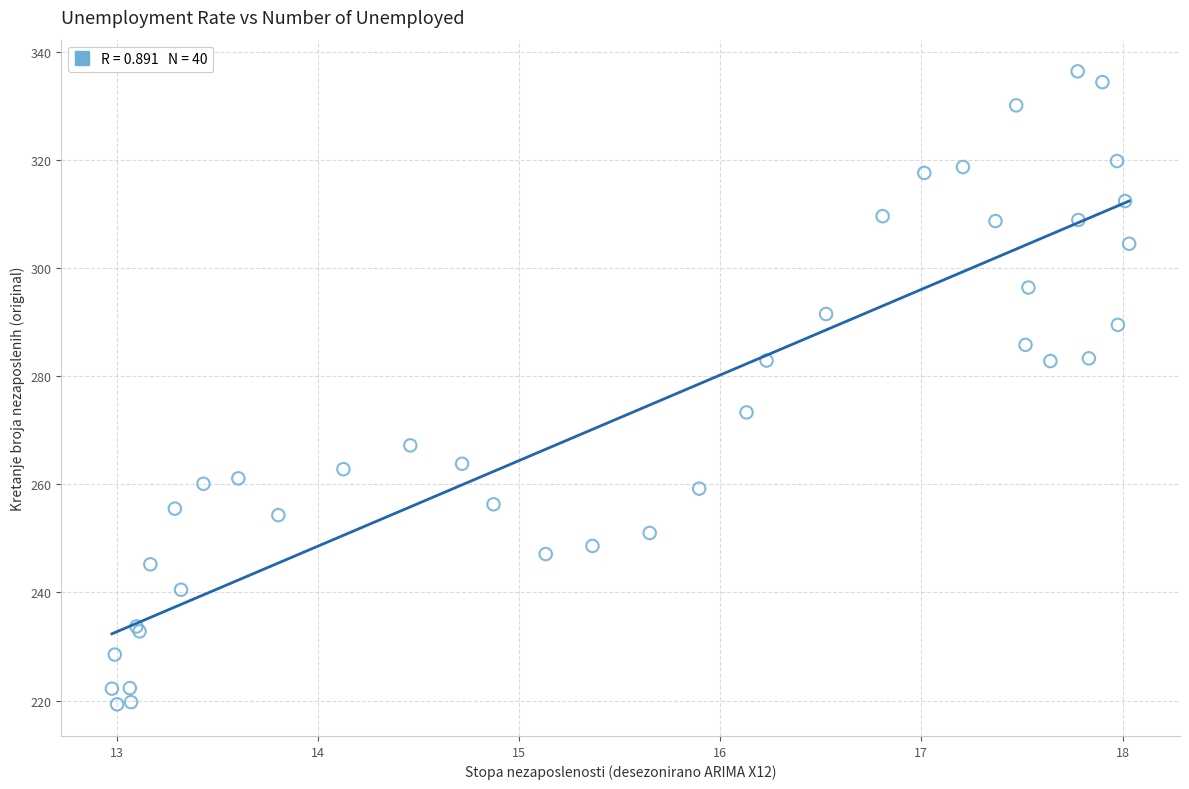

What Y value in the scatter plot is closest to 277?

273.3